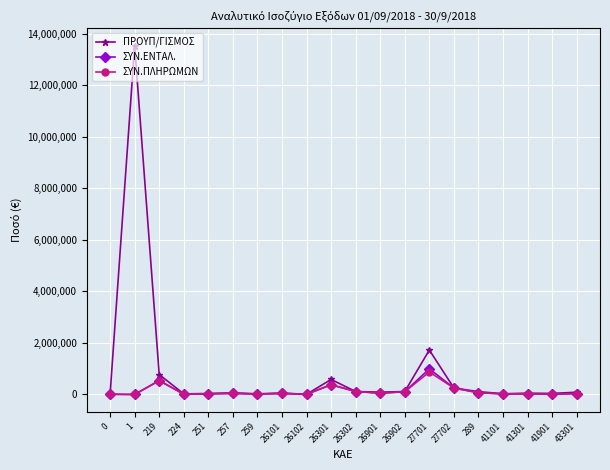

True or false: ΣΥΝ.ΕΝΤΑΛ. has more than 2 interior local peaks.

True